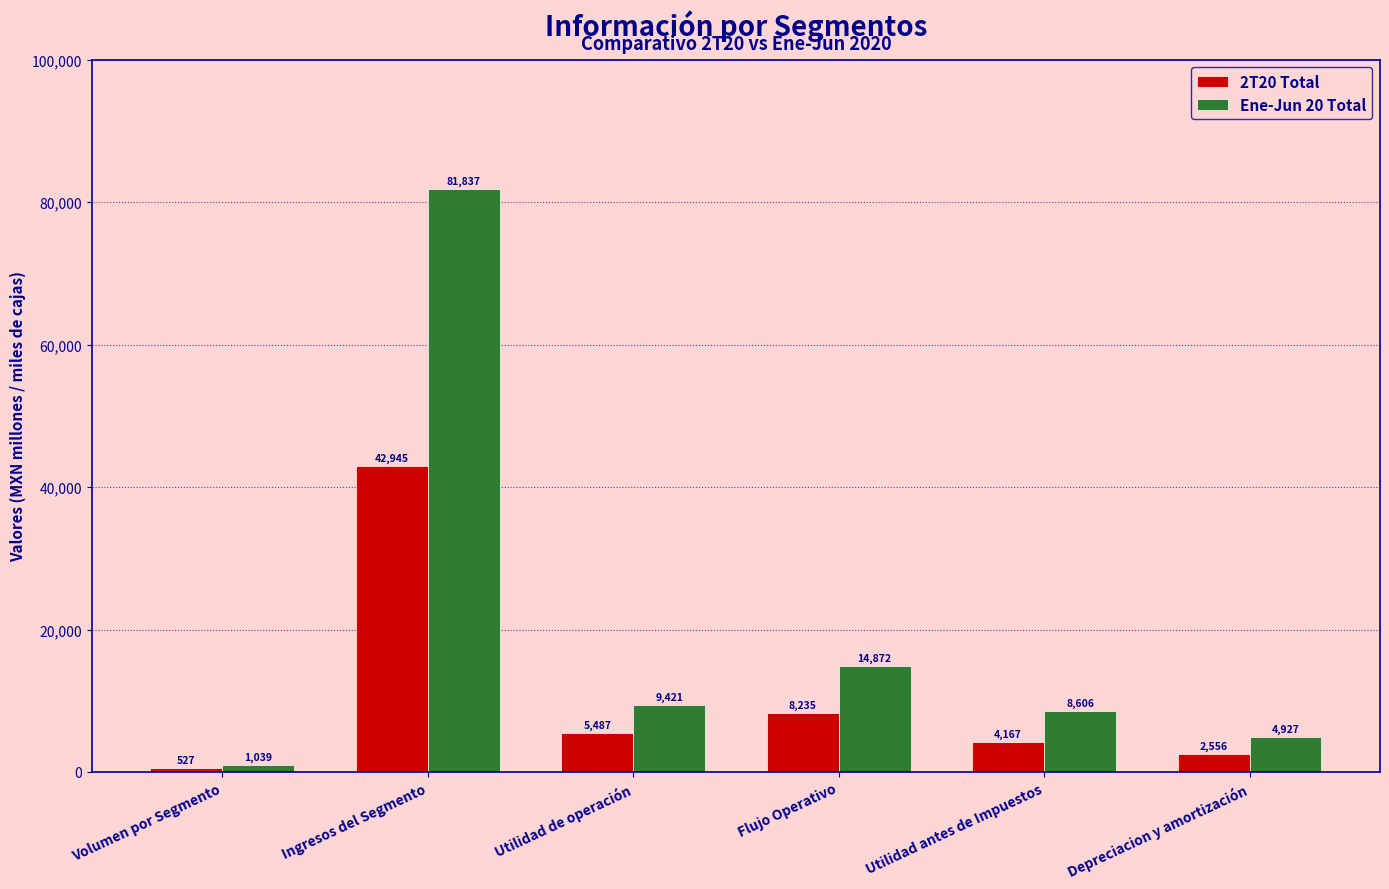

At which label does Ene-Jun 20 Total reach its minimum?

Volumen por Segmento